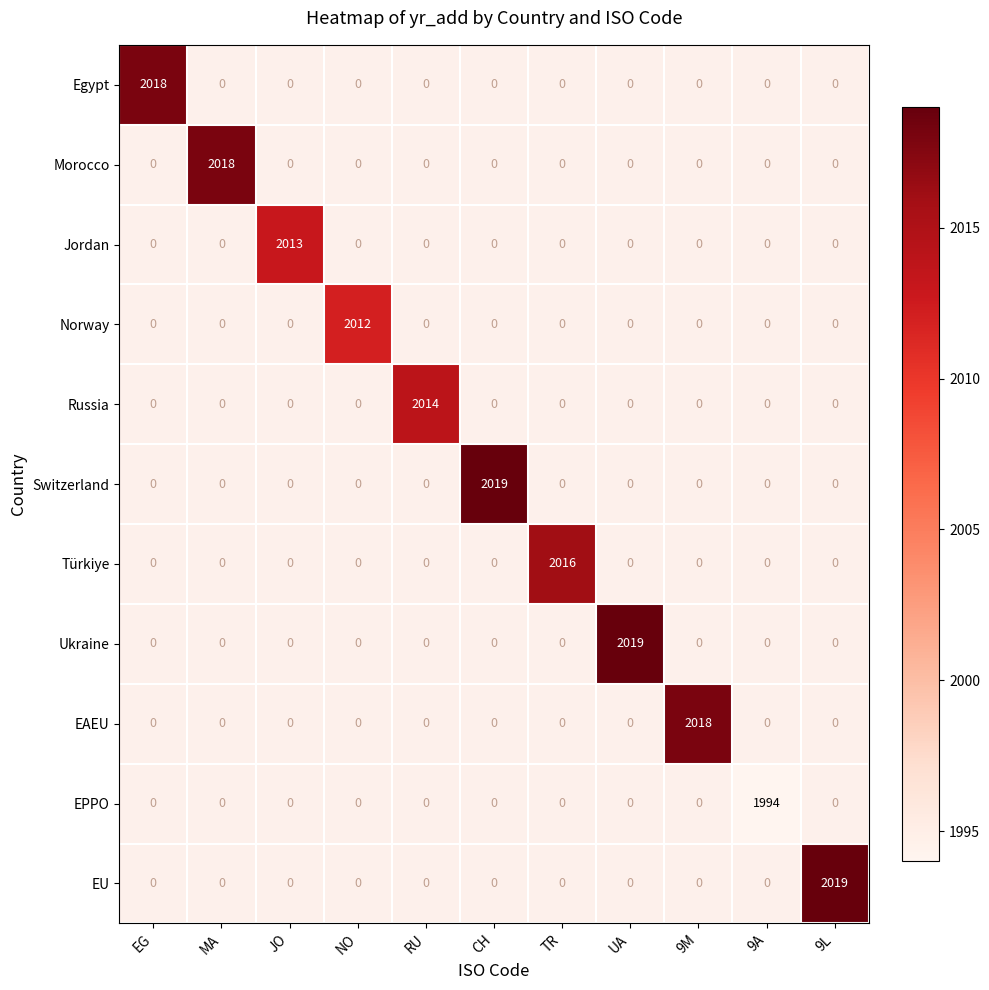

True or false: EU has a value of 648 at 9L.

False